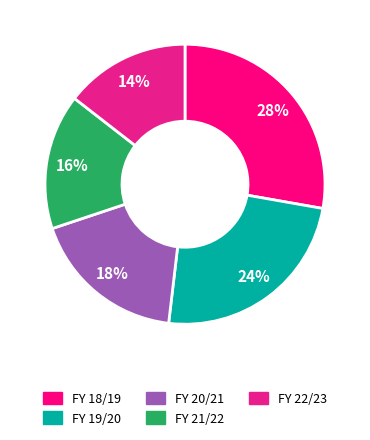

How many slices are in this pie chart?

5